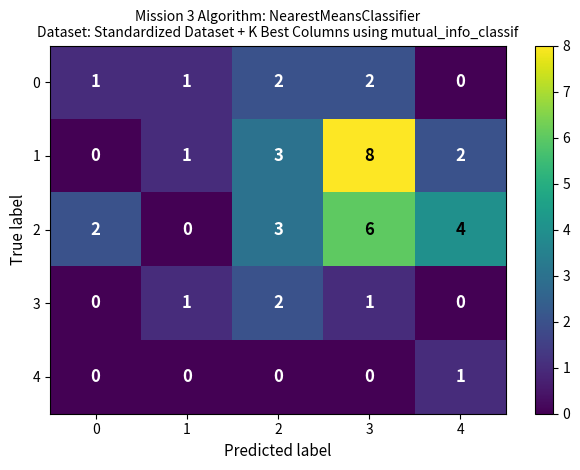

At 3, list the series in order from smallest to largest.

4, 3, 0, 2, 1